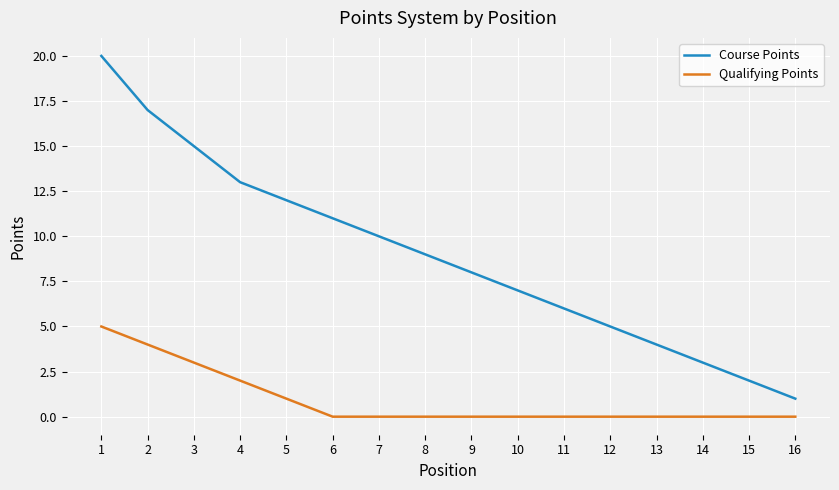

What is the highest value of the Course Points series?

20